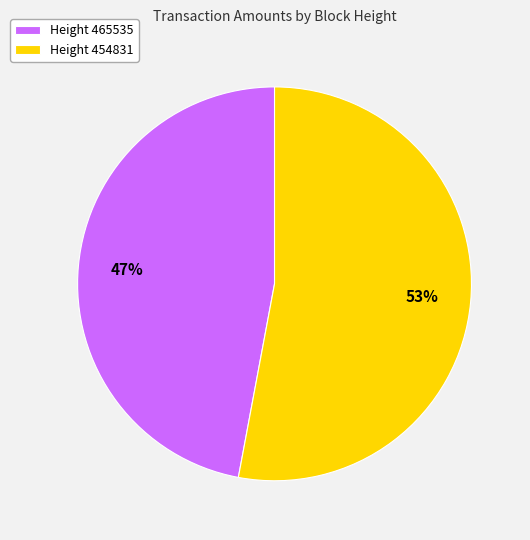

Combined, do Height 465535 and Height 454831 account for over 50%?

Yes